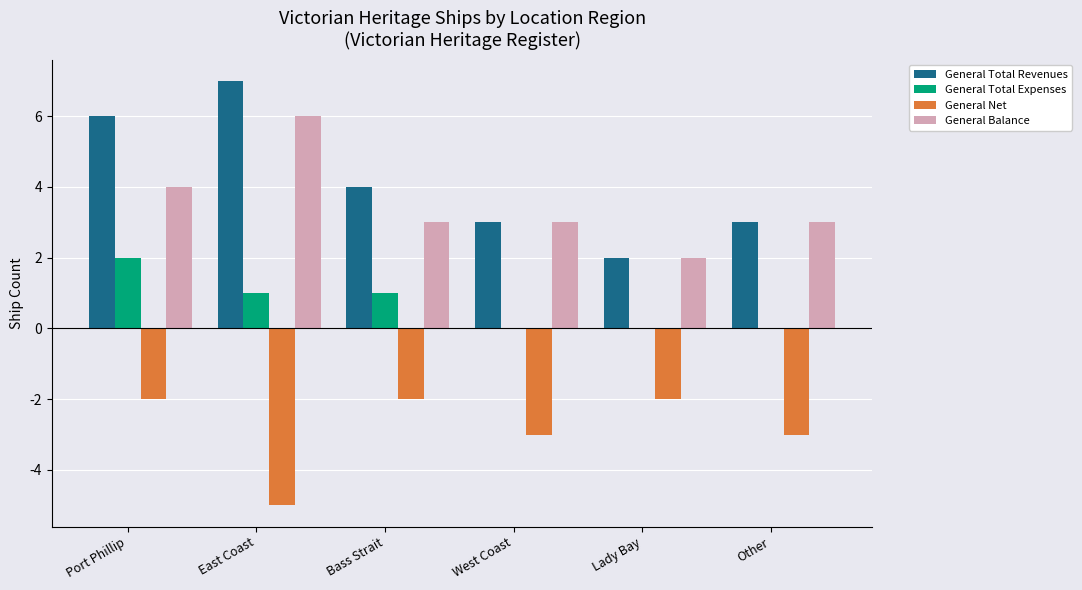

What is the greatest value displayed?

7